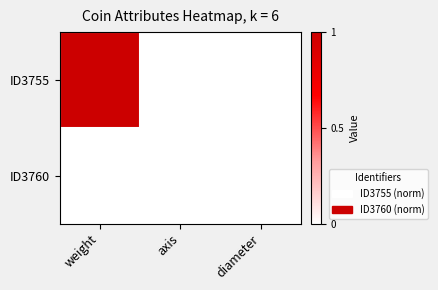

At weight, list the series in order from largest to smallest.

ID3755, ID3760